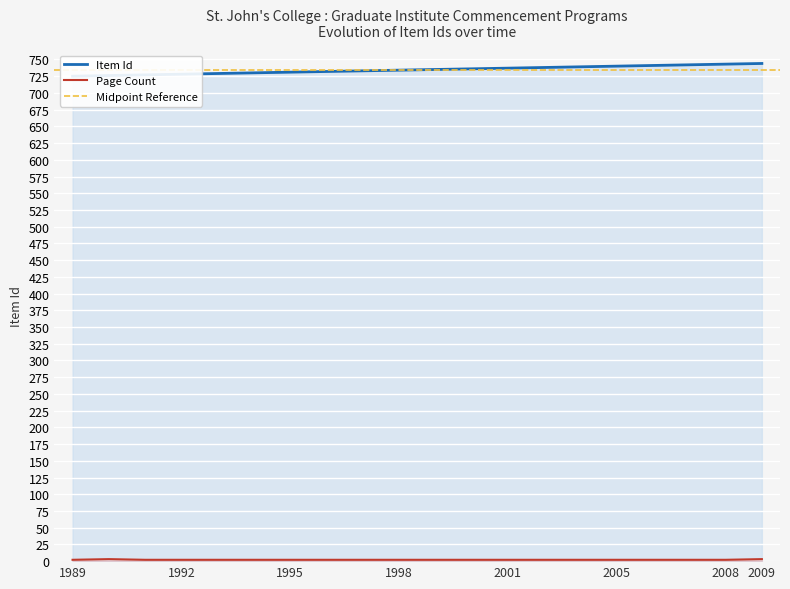

What is the sum of all values?

14690